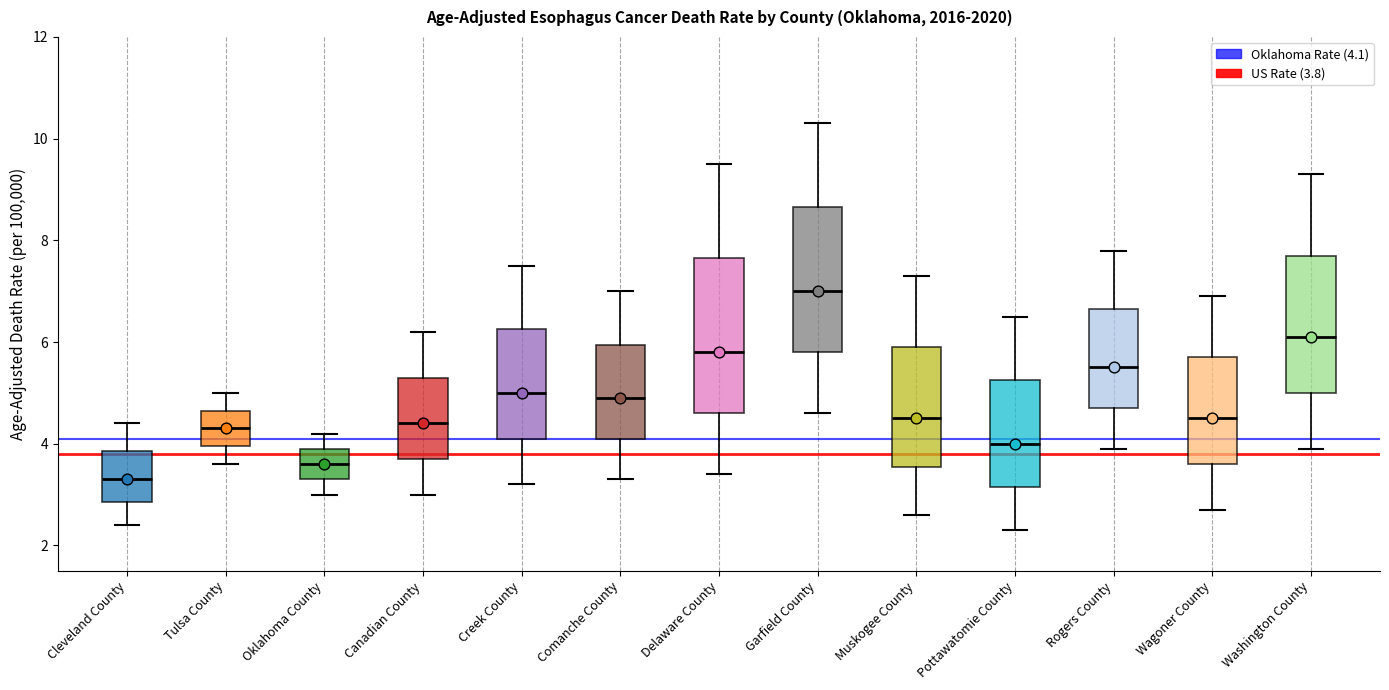

Reading left to right, transcribe this box plot: for each box, give where its median line is, the range the box spans, and where its two whiskers end, as read against the y-axis. The values are not printed on the chart, so give them approximately, as read against the axis.

Cleveland County: median 3.4, box 2.8 to 3.8, whiskers 2.4 to 4.4
Tulsa County: median 4.4, box 4.0 to 4.6, whiskers 3.6 to 5.0
Oklahoma County: median 3.6, box 3.4 to 4.0, whiskers 3.0 to 4.2
Canadian County: median 4.4, box 3.8 to 5.4, whiskers 3.0 to 6.2
Creek County: median 5.0, box 4.2 to 6.2, whiskers 3.2 to 7.6
Comanche County: median 5.0, box 4.2 to 6.0, whiskers 3.4 to 7.0
Delaware County: median 5.8, box 4.6 to 7.6, whiskers 3.4 to 9.6
Garfield County: median 7.0, box 5.8 to 8.6, whiskers 4.6 to 10.4
Muskogee County: median 4.6, box 3.6 to 6.0, whiskers 2.6 to 7.4
Pottawatomie County: median 4.0, box 3.2 to 5.2, whiskers 2.4 to 6.6
Rogers County: median 5.6, box 4.8 to 6.6, whiskers 4.0 to 7.8
Wagoner County: median 4.6, box 3.6 to 5.8, whiskers 2.8 to 7.0
Washington County: median 6.2, box 5.0 to 7.8, whiskers 4.0 to 9.4